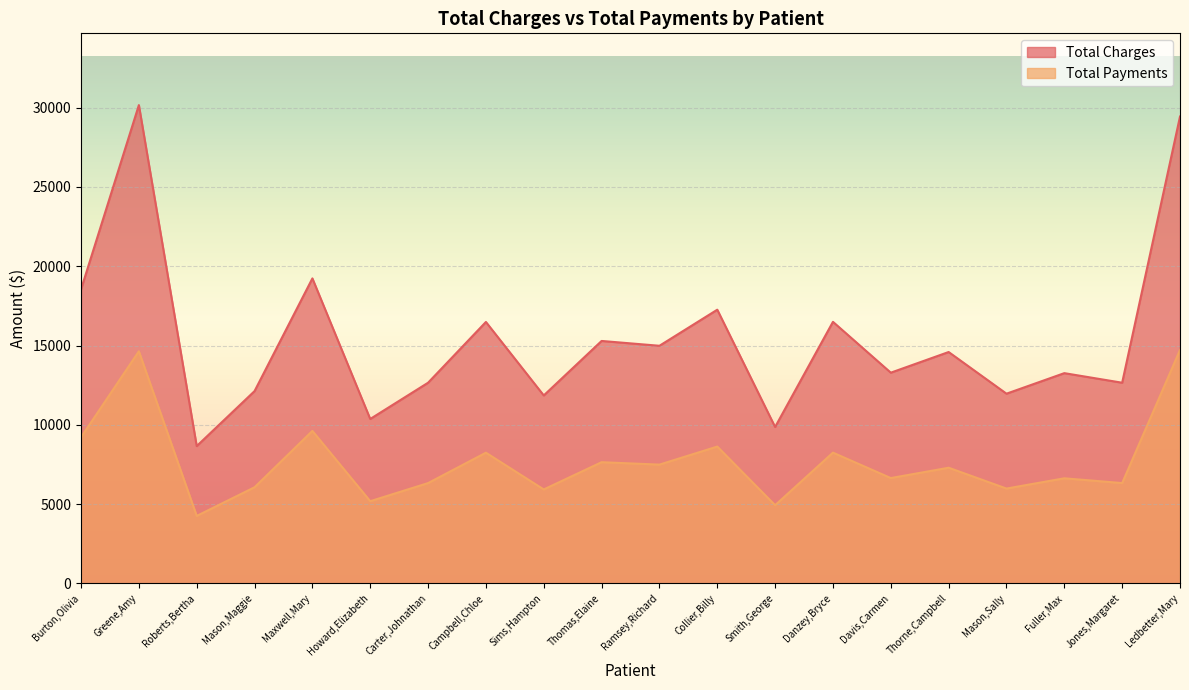

At how many categories does at least one series exceed 29411?

2